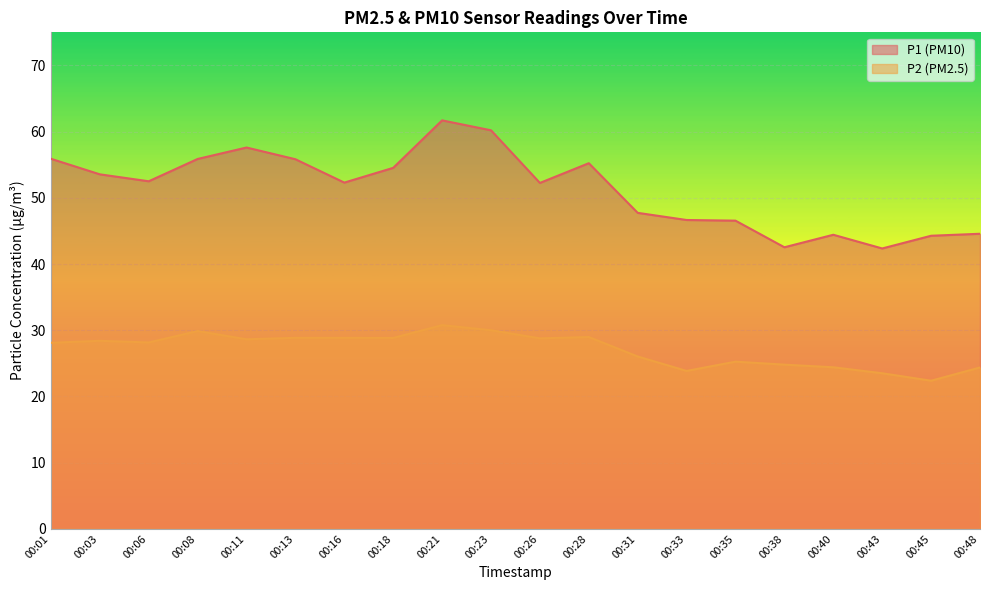

At which label is P2 closest to 26?

00:31